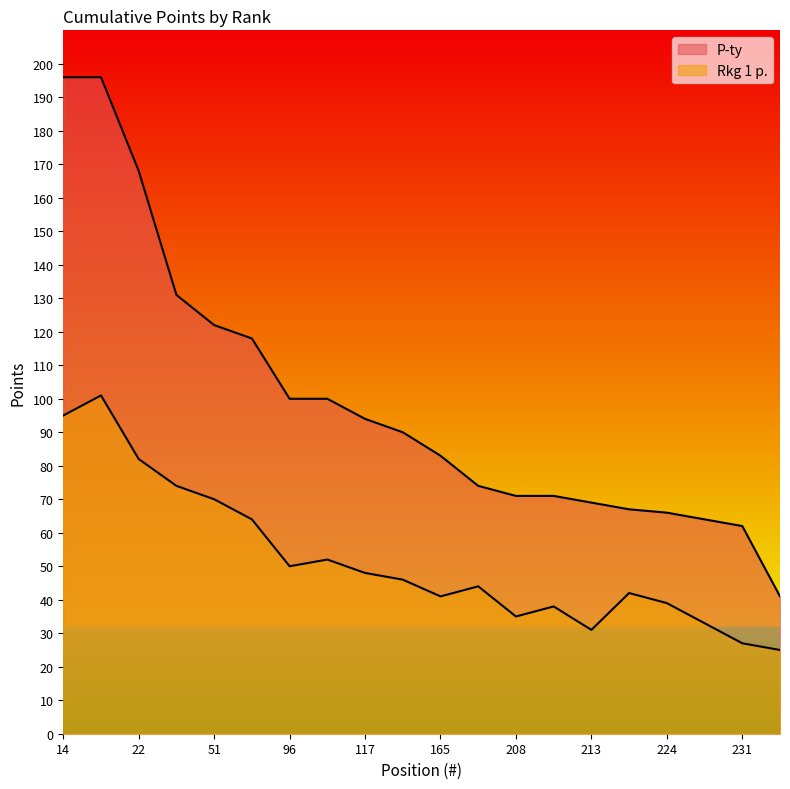

How many categories are shown in the chart?

20